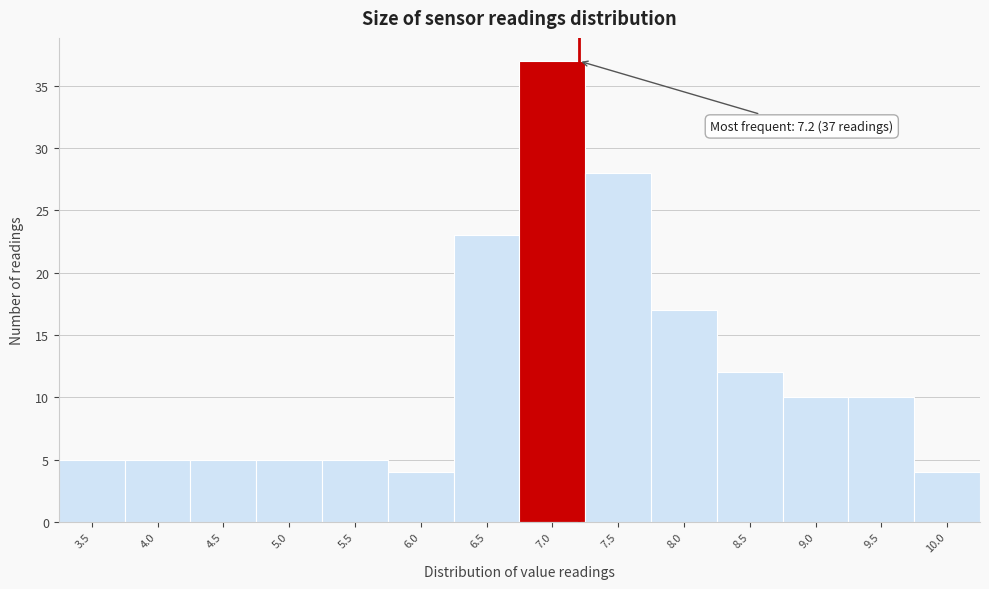

Over which range of the x-axis is the bar tallest?

6.75 to 7.25